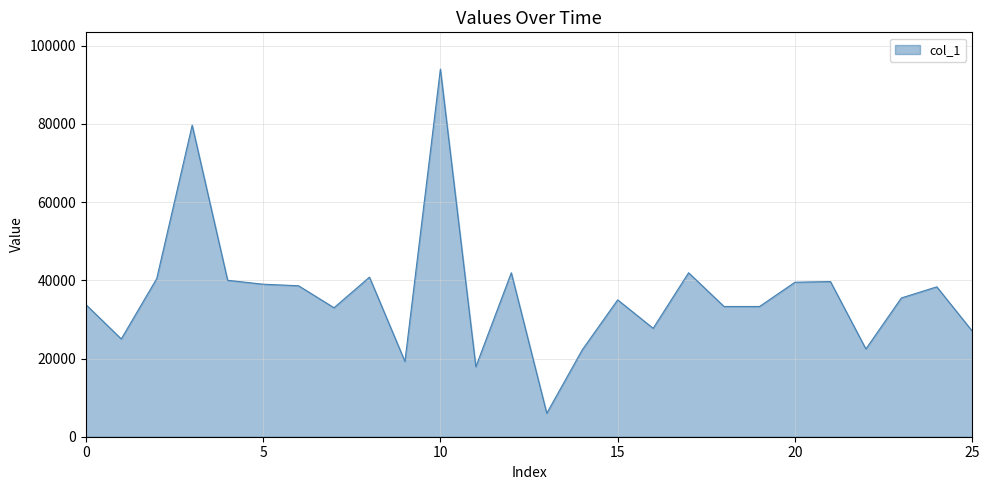

What is the smallest value displayed?

6000.0